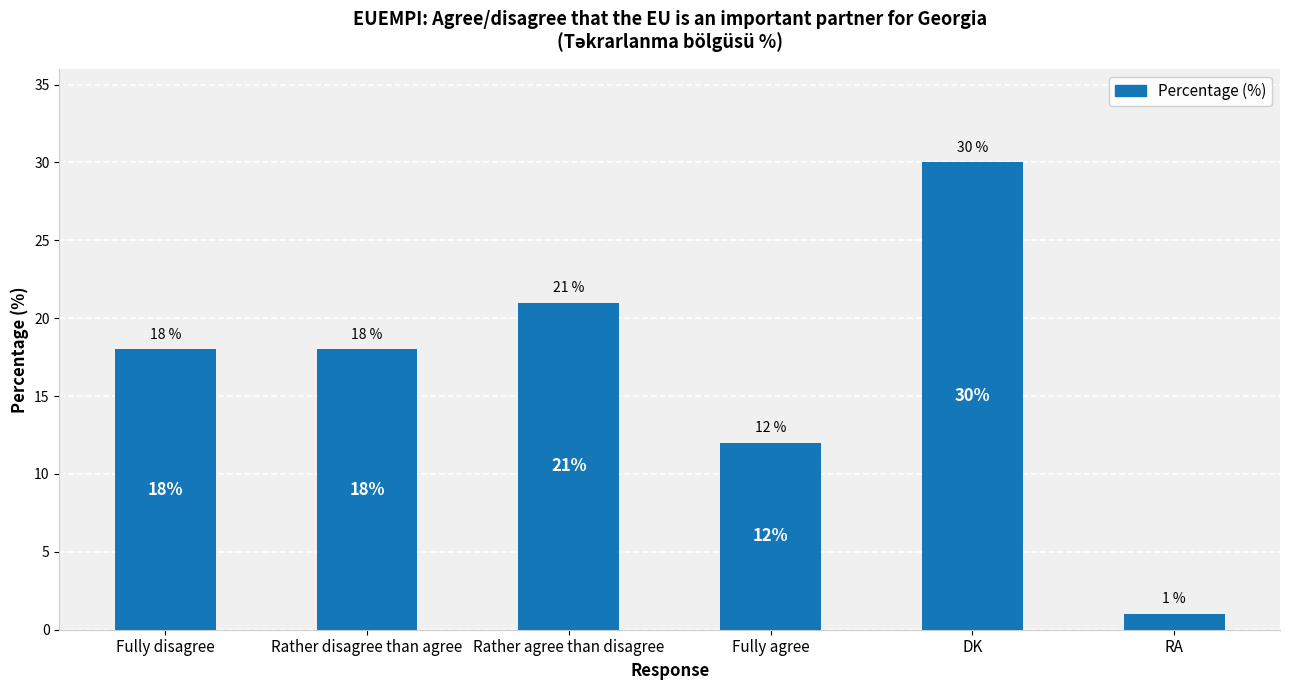

The value at Fully disagree is 18. True or false?

True